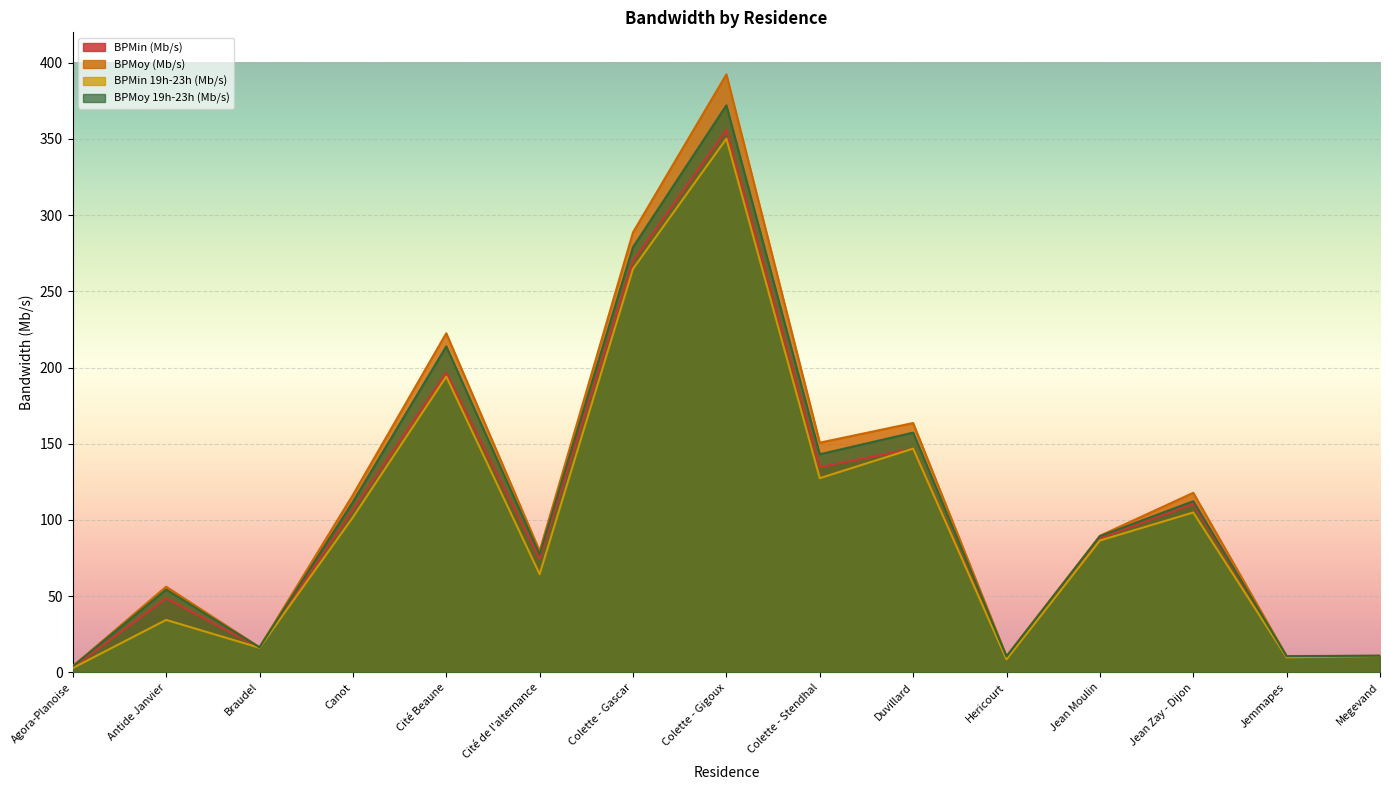

Reading left to right, what are all the values shown in this chart?

BPMin (Mb/s): 3.1	48.6	16.1	106.7	196.6	74.5	270.0	356.0	134.7	146.8	10.4	88.0	110.5	10.5	10.8
BPMoy (Mb/s): 4.0	56.2	16.5	116.4	222.5	79.6	288.7	392.4	150.7	163.6	10.6	89.6	117.8	10.7	10.8
BPMin 19h-23h (Mb/s): 2.8	34.4	16.1	101.7	194.1	64.4	264.8	350.2	127.4	146.8	8.5	86.5	104.9	9.8	10.8
BPMoy 19h-23h (Mb/s): 3.9	54.3	16.4	111.8	213.9	77.4	279.0	372.1	143.1	157.3	10.4	89.3	112.3	10.6	10.9